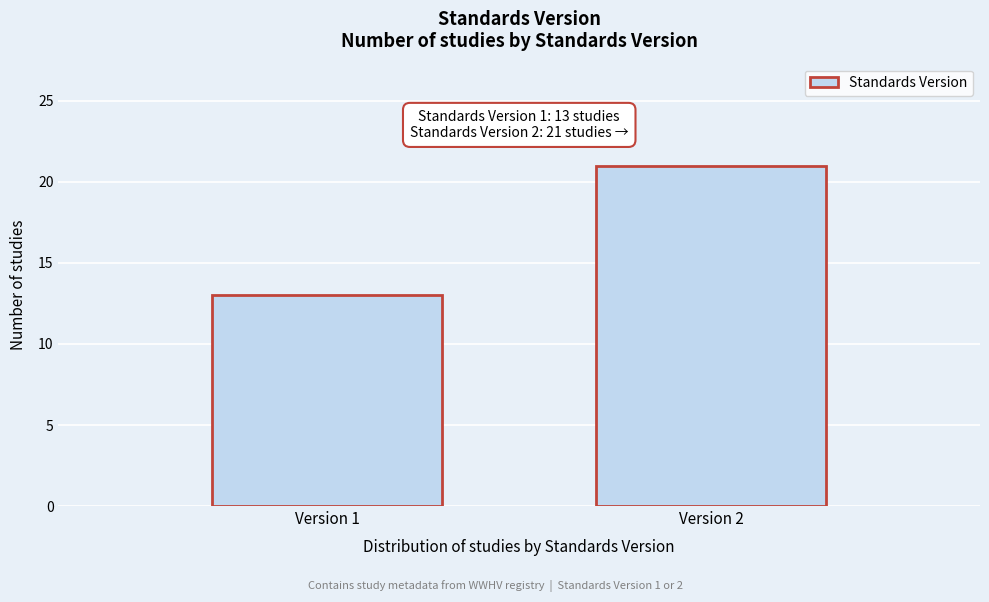

Reading right to left, what are all the values shown in this chart?

Version 2=21	Version 1=13